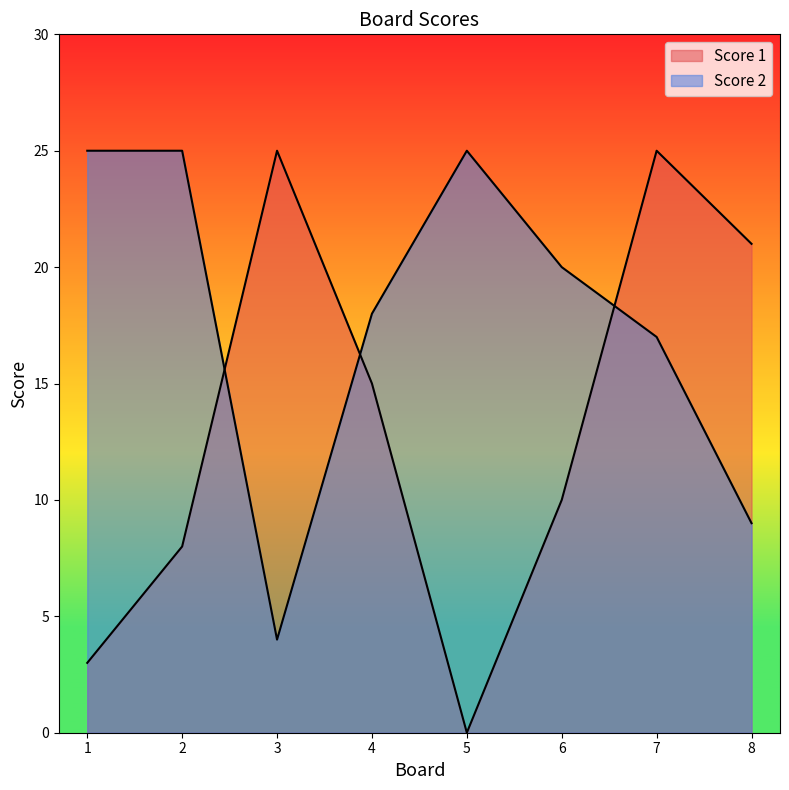

Which series changed the most between 6 and 7?

Score 1